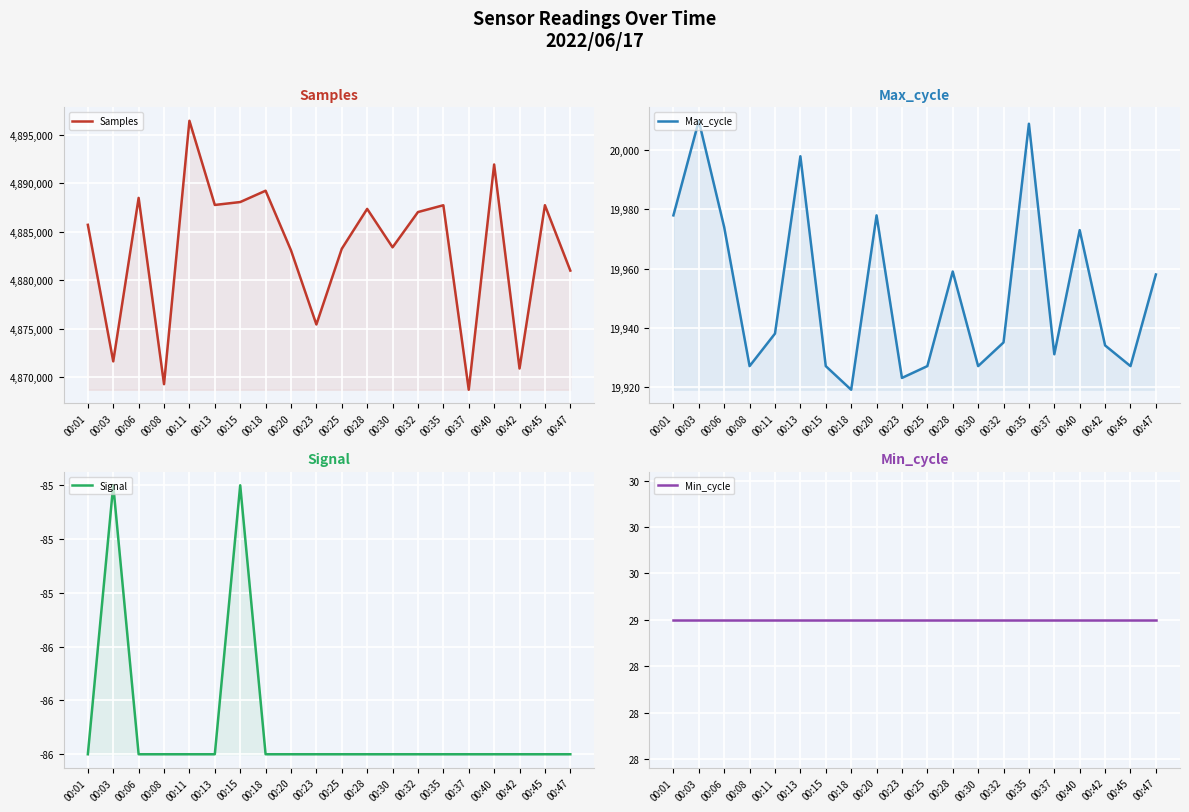

Reading left to right, extract all data points from this chart.

Samples: 00:01=4885702	00:03=4871642	00:06=4888477	00:08=4869292	00:11=4896416	00:13=4887749	00:15=4888049	00:18=4889215	00:20=4883079	00:23=4875440	00:25=4883234	00:28=4887343	00:30=4883386	00:32=4887017	00:35=4887719	00:37=4868720	00:40=4891916	00:42=4870906	00:45=4887722	00:47=4880989
Max_cycle: 00:01=19978	00:03=20010	00:06=19974	00:08=19927	00:11=19938	00:13=19998	00:15=19927	00:18=19919	00:20=19978	00:23=19923	00:25=19927	00:28=19959	00:30=19927	00:32=19935	00:35=20009	00:37=19931	00:40=19973	00:42=19934	00:45=19927	00:47=19958
Signal: 00:01=-86	00:03=-85	00:06=-86	00:08=-86	00:11=-86	00:13=-86	00:15=-85	00:18=-86	00:20=-86	00:23=-86	00:25=-86	00:28=-86	00:30=-86	00:32=-86	00:35=-86	00:37=-86	00:40=-86	00:42=-86	00:45=-86	00:47=-86
Min_cycle: 00:01=29	00:03=29	00:06=29	00:08=29	00:11=29	00:13=29	00:15=29	00:18=29	00:20=29	00:23=29	00:25=29	00:28=29	00:30=29	00:32=29	00:35=29	00:37=29	00:40=29	00:42=29	00:45=29	00:47=29